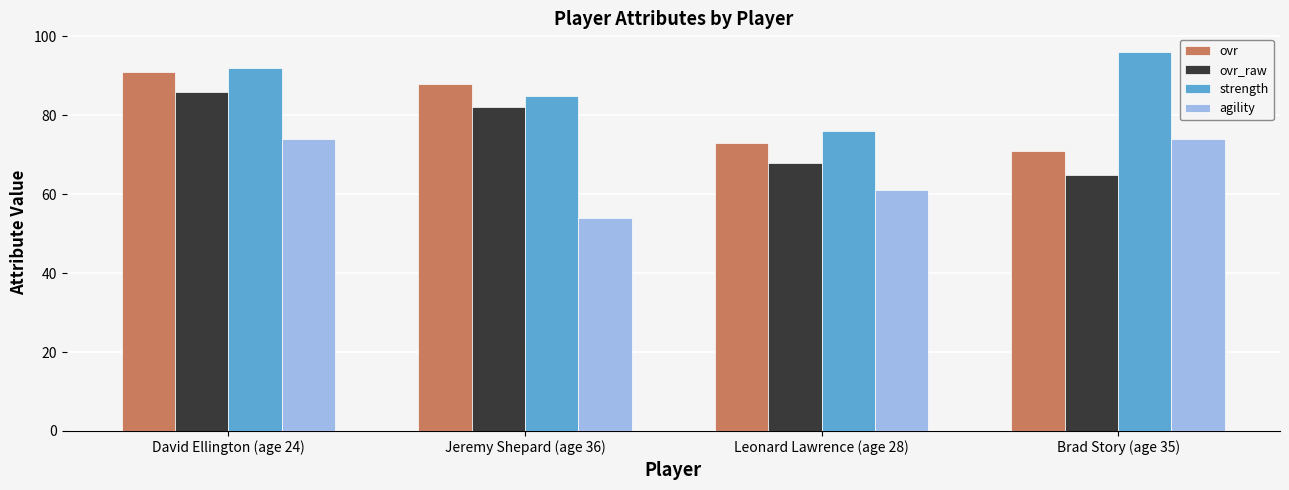

How many data points does each series have?

4